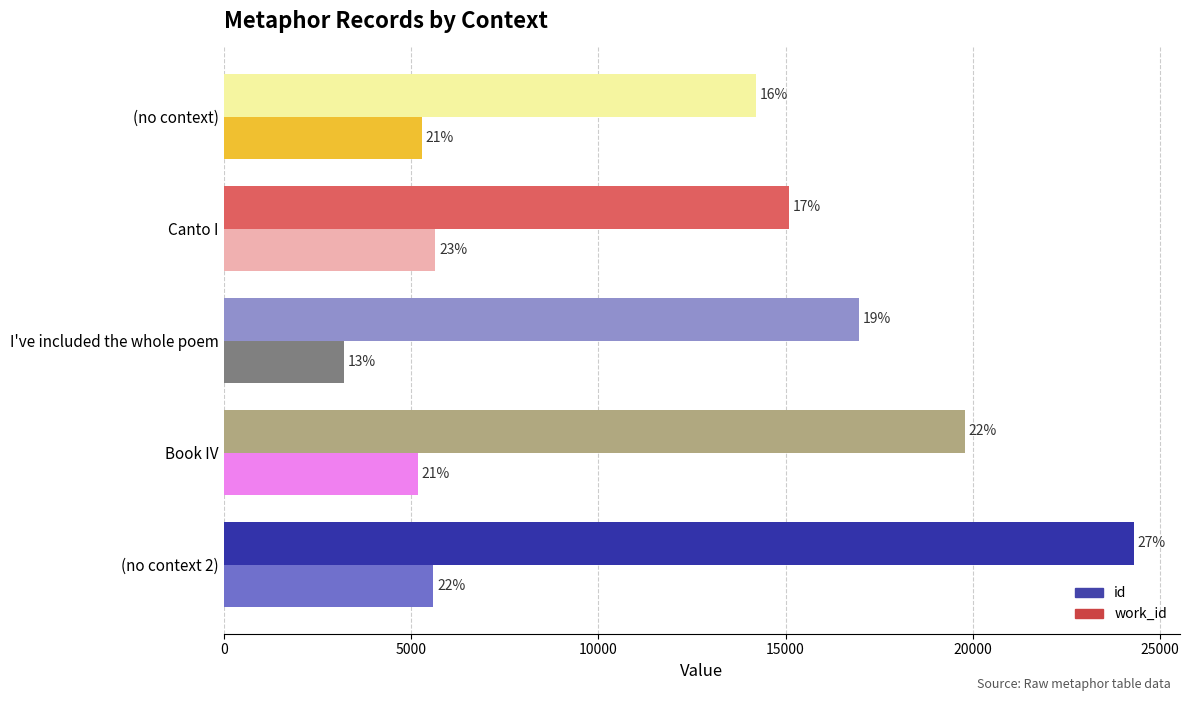

Rank the series by their average value, from lowest to highest.

work_id, id